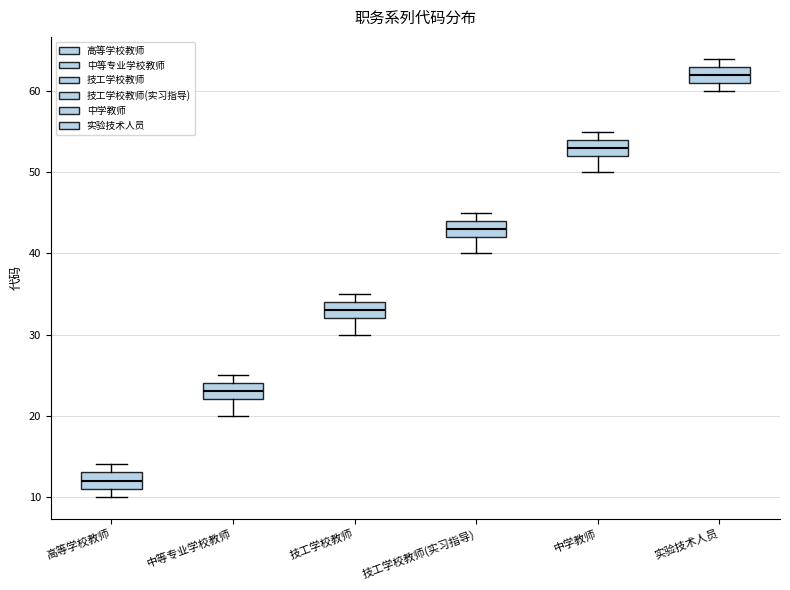

Reading left to right, read every box against the y-axis: the position of its median line, the range the box covers, and the ends of its whiskers. The values are not printed on the chart, so give them approximately, as read against the axis.

高等学校教师: median 12, box 11 to 13, whiskers 10 to 14
中等专业学校教师: median 23, box 22 to 24, whiskers 20 to 25
技工学校教师: median 33, box 32 to 34, whiskers 30 to 35
技工学校教师(实习指导): median 43, box 42 to 44, whiskers 40 to 45
中学教师: median 53, box 52 to 54, whiskers 50 to 55
实验技术人员: median 62, box 61 to 63, whiskers 60 to 64